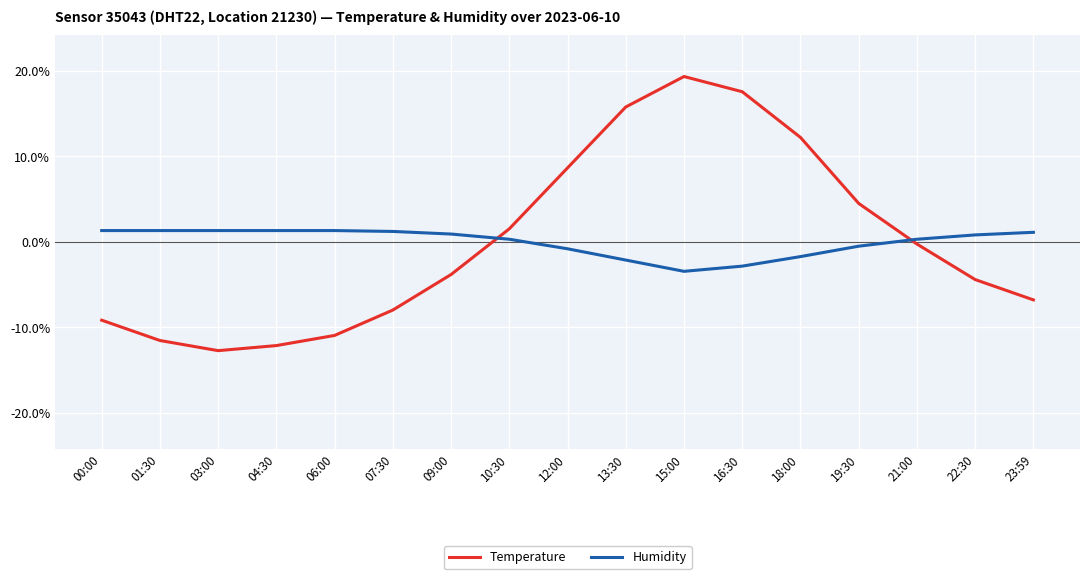

Where is Humidity nearest to the value -1?

12:00